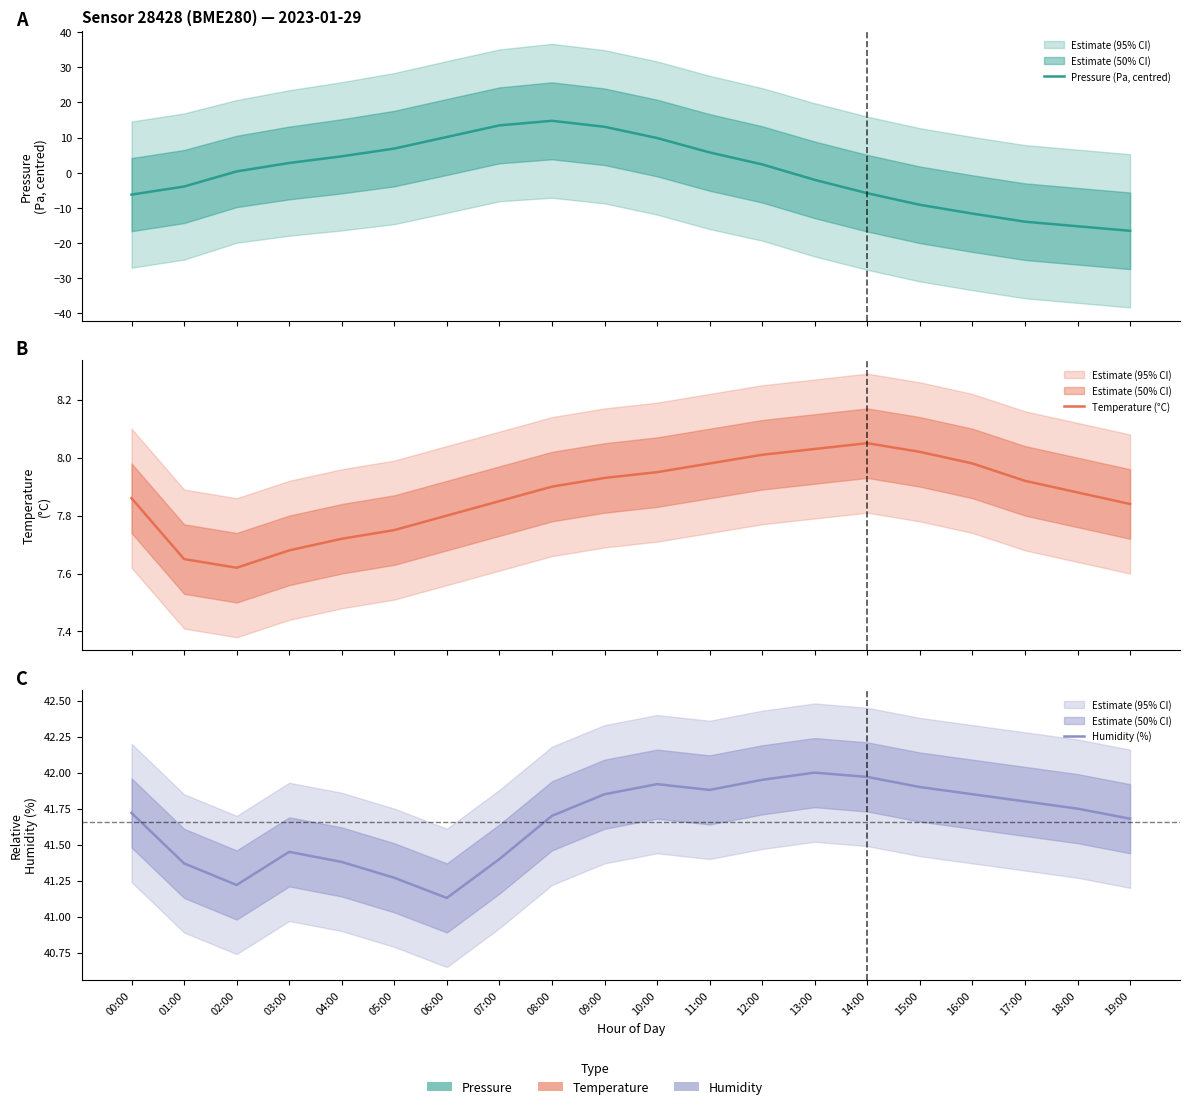

Where do Temperature (°C) and Pressure (Pa, centred) first cross each other?

05:00 and 06:00